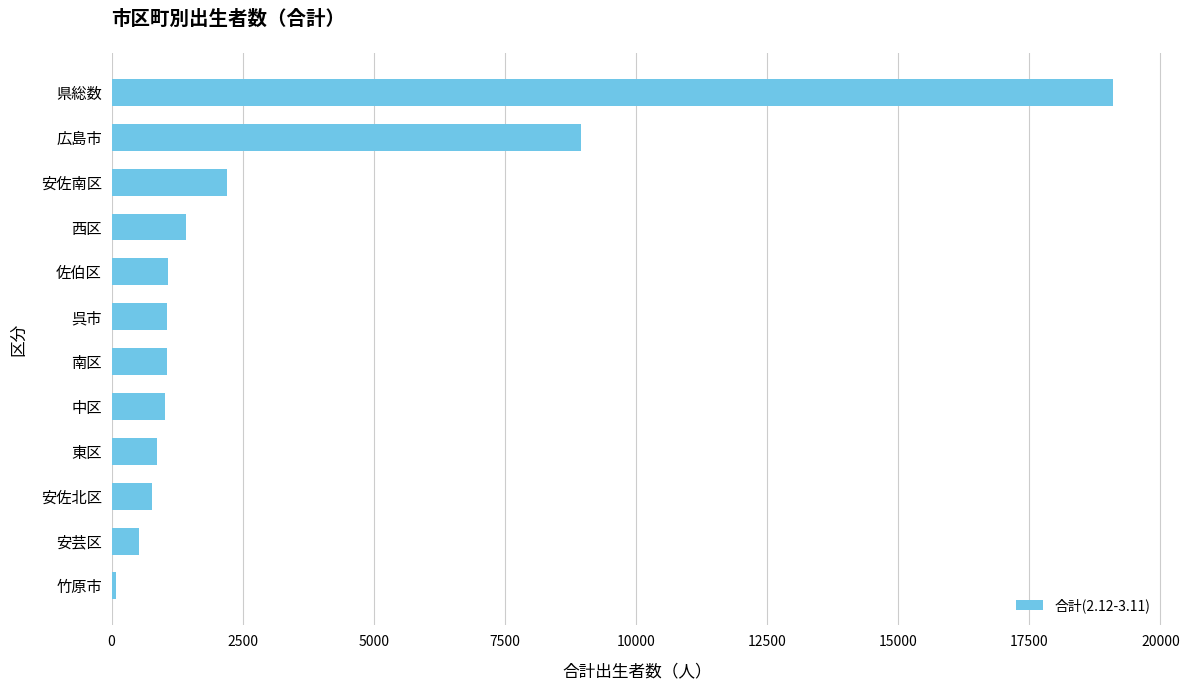

Which has a higher value, 広島市 or 中区?

広島市